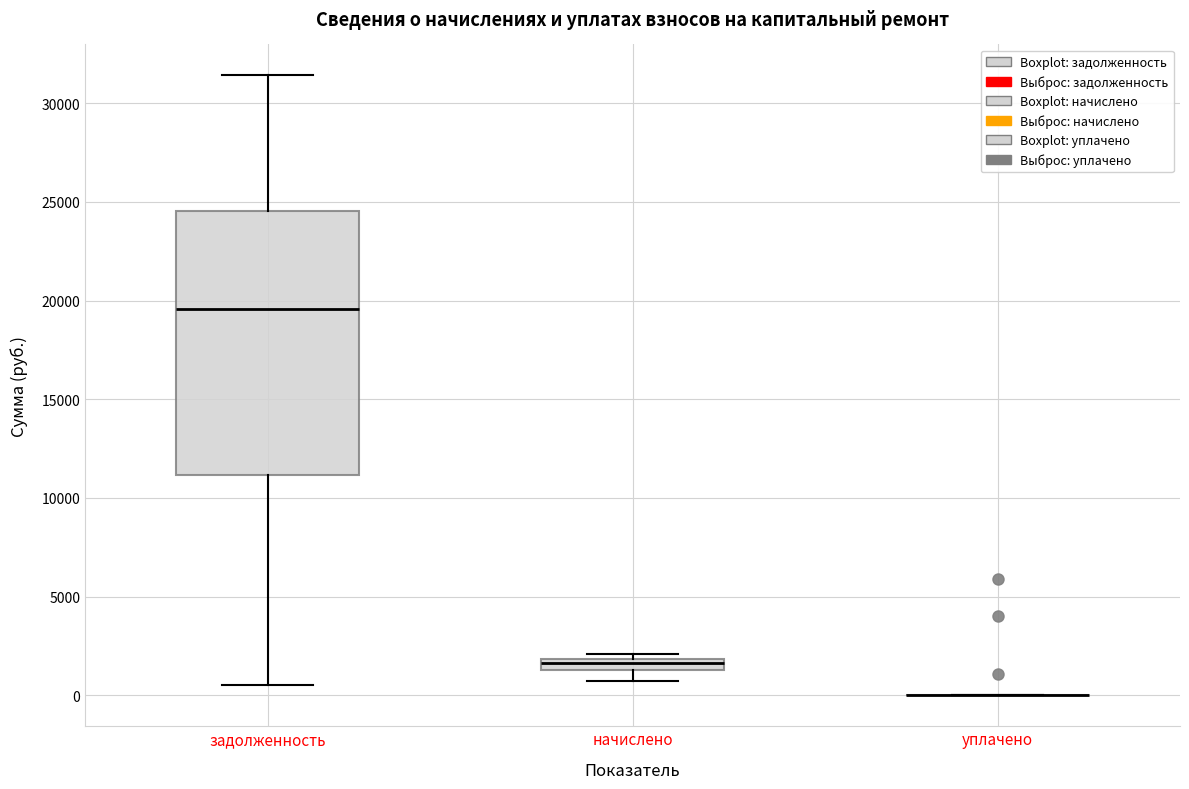

Where does the lower whisker of the box for начислено end on the y-axis? The values are not printed on the chart, so give them approximately, as read against the axis.

500